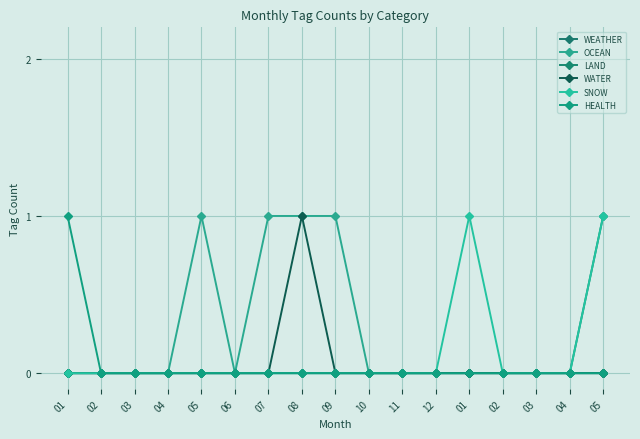

What is the difference between the maximum and minimum values in the HEALTH series?

1